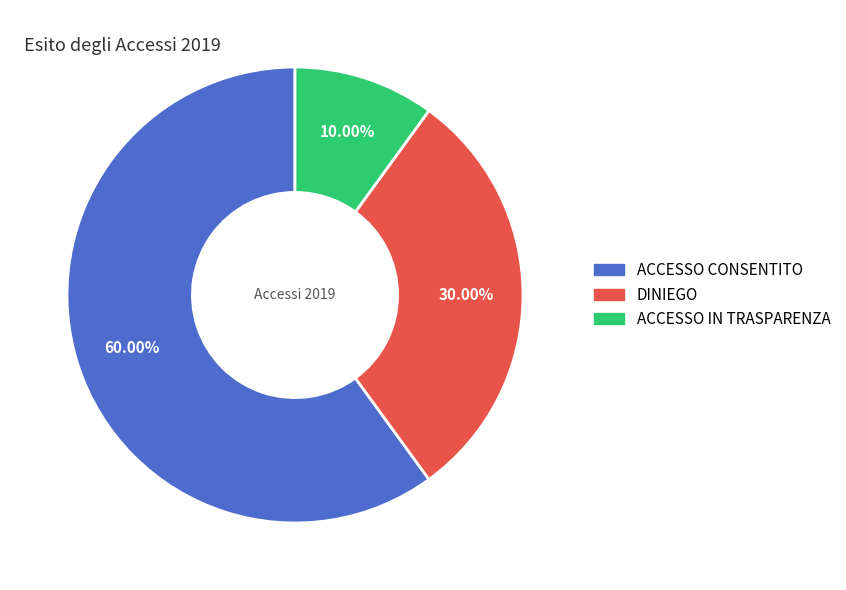

How much of the chart is everything except ACCESSO IN TRASPARENZA?

90.0%